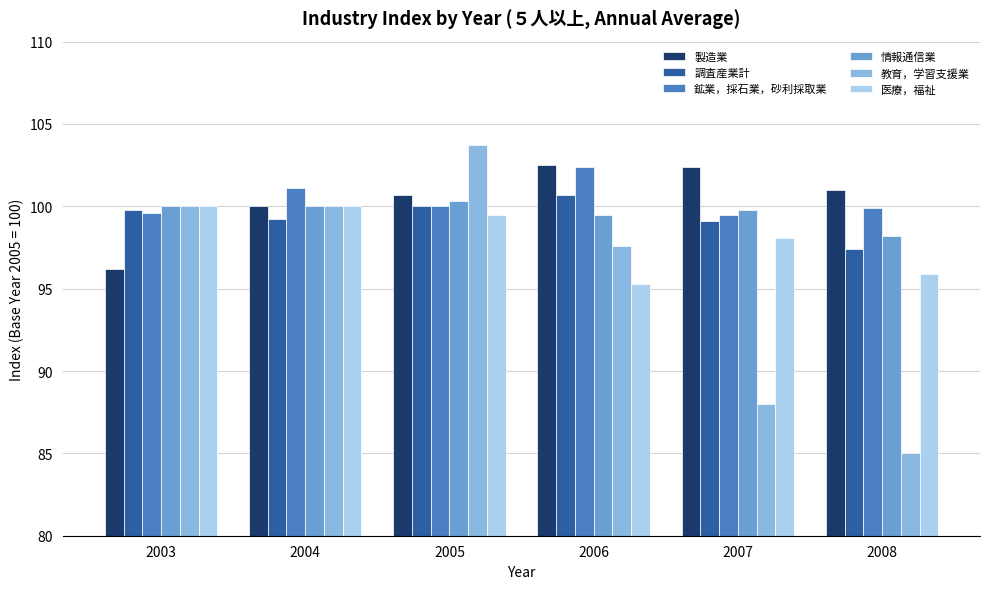

What is the highest value of the 調査産業計 series?

100.7